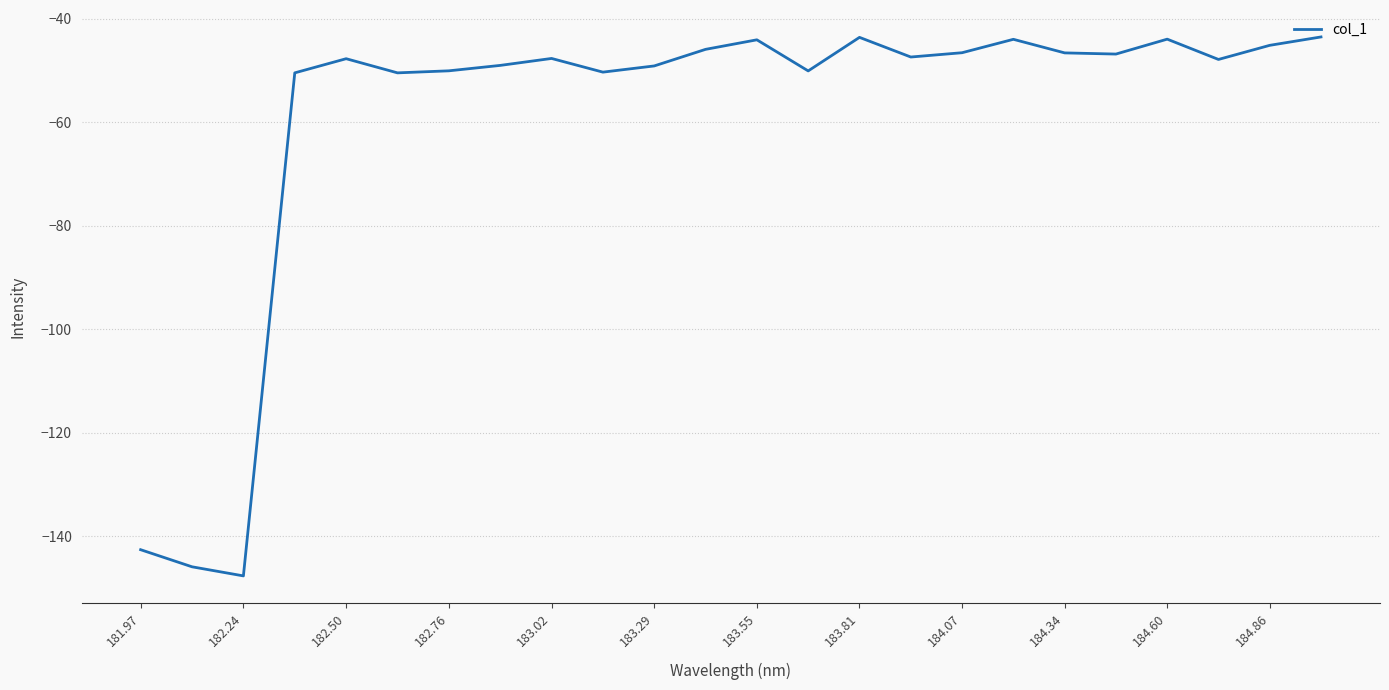

What is the greatest value displayed?

-43.6